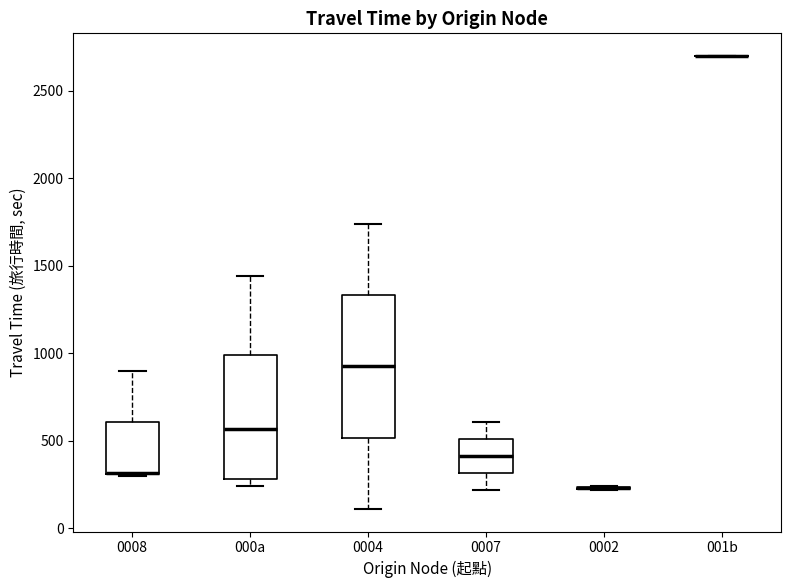

Reading left to right, read every box against the y-axis: the position of its median line, the range the box covers, and the ends of its whiskers. The values are not printed on the chart, so give them approximately, as read against the axis.

0008: median 300 (drawn on the box's lower edge), box 300 to 600, whiskers 300 to 900
000a: median 550, box 300 to 1000, whiskers 250 to 1450
0004: median 950, box 500 to 1350, whiskers 100 to 1750
0007: median 400, box 300 to 500, whiskers 200 to 600
0002: box collapsed to a line at 250, whiskers 200 to 250
001b: box collapsed to a line at 2700, whiskers 2700 to 2700